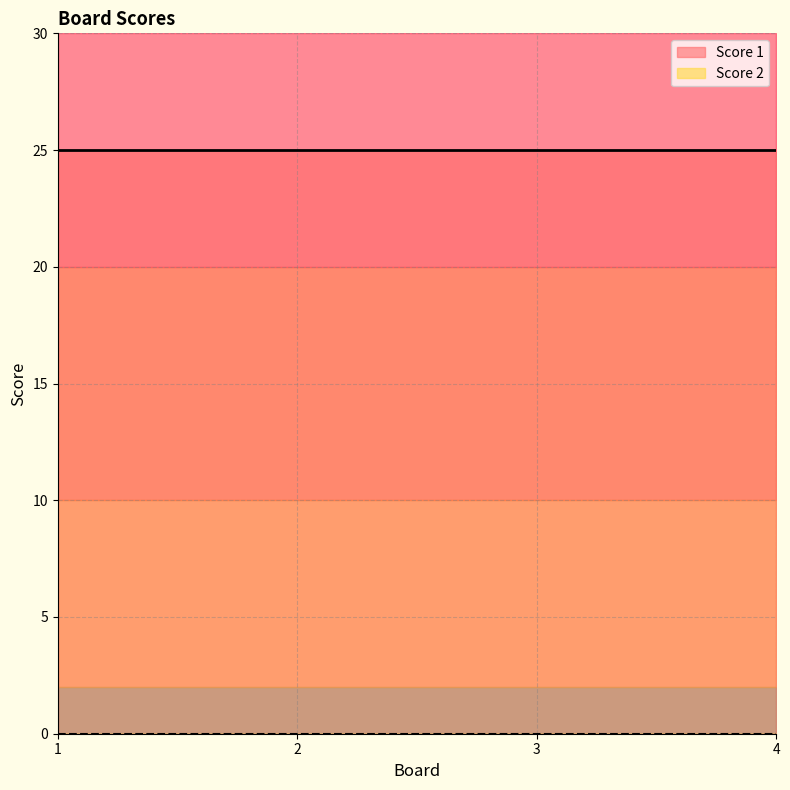

Between 3 and 4, which is larger?

3